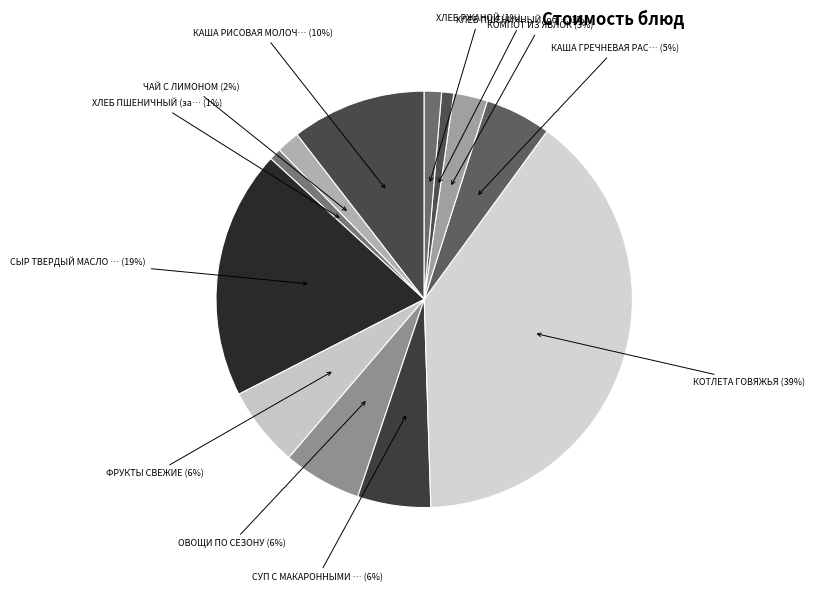

How many slices are in this pie chart?

12